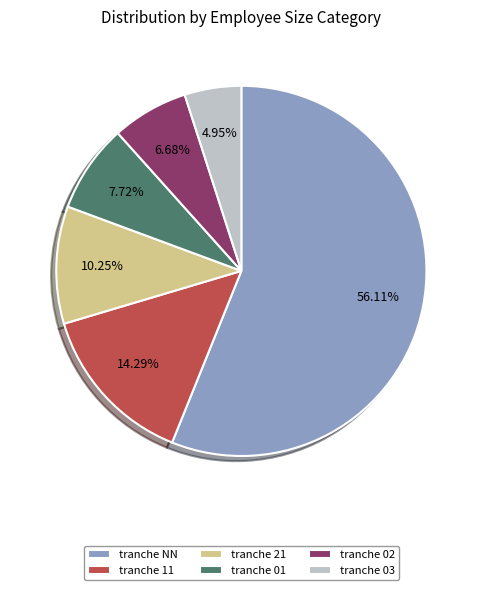

Rank the categories by value from highest to lowest.

tranche NN, tranche 11, tranche 21, tranche 01, tranche 02, tranche 03